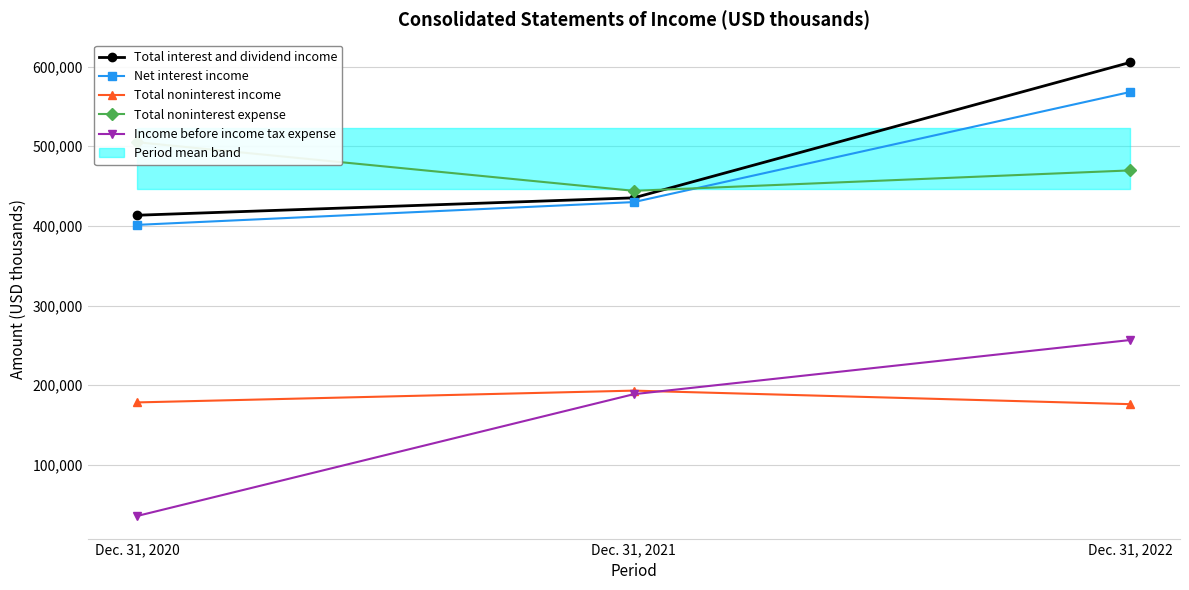

True or false: Income before income tax expense has a value of 256688 at Dec. 31, 2022.

True